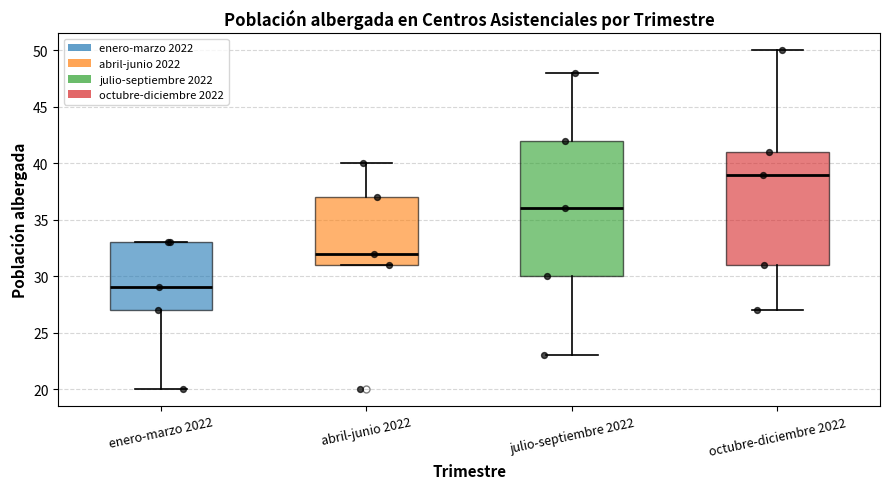

Reading left to right, transcribe this box plot: for each box, give where its median line is, the range the box spans, and where its two whiskers end, as read against the y-axis. The values are not printed on the chart, so give them approximately, as read against the axis.

enero-marzo 2022: median 29, box 27 to 33, whiskers 20 to 33
abril-junio 2022: median 32, box 31 to 37, whiskers 31 to 40
julio-septiembre 2022: median 36, box 30 to 42, whiskers 23 to 48
octubre-diciembre 2022: median 39, box 31 to 41, whiskers 27 to 50